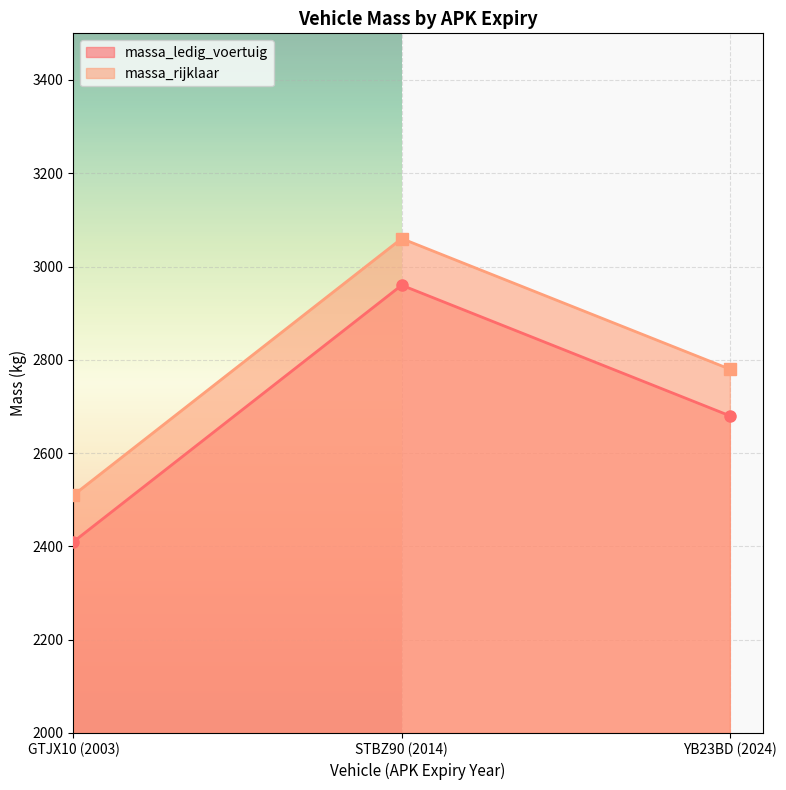

Which series changed the most between STBZ90 (2014) and YB23BD (2024)?

massa_ledig_voertuig